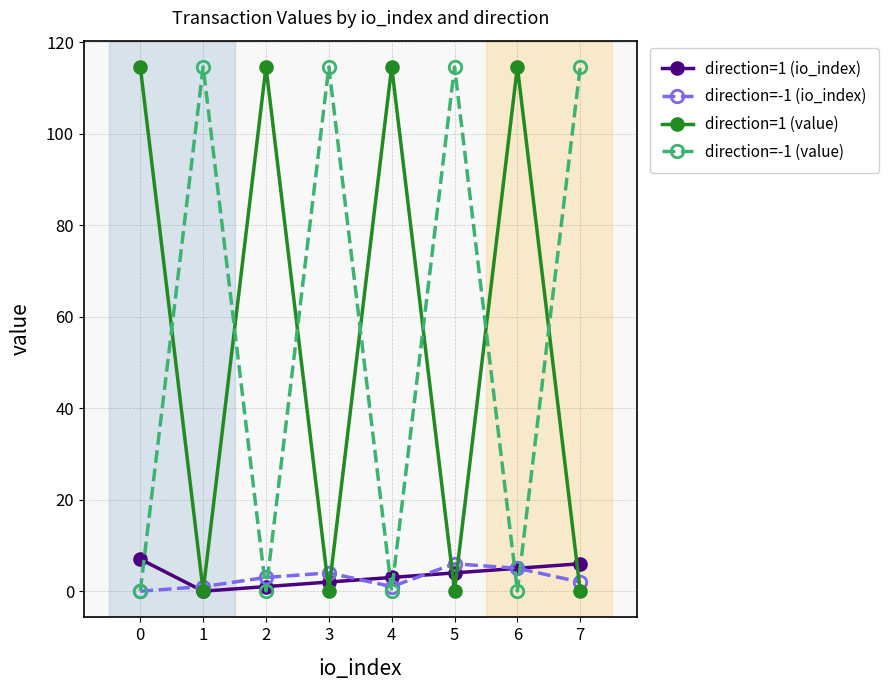

Is it true that direction=1 (value) equals 0.1 at 3?

True